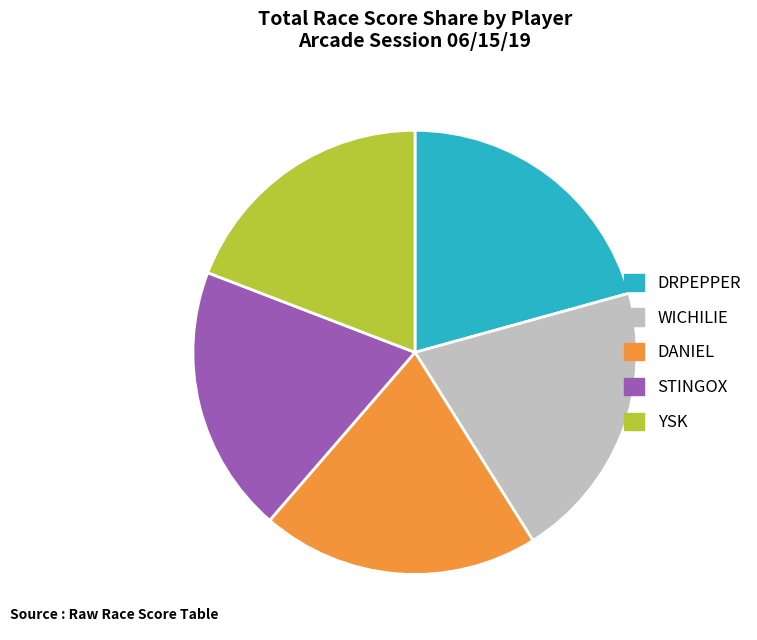

What is the ratio of the value at DANIEL to the value at STINGOX?

1.0